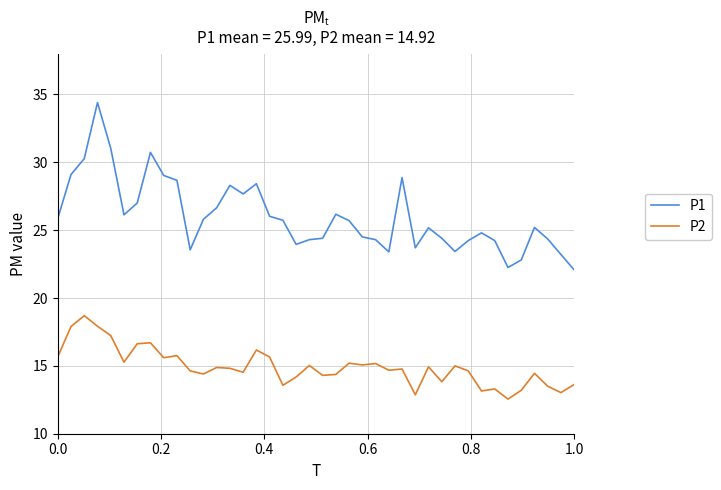

Count the number of data series in this chart.

2